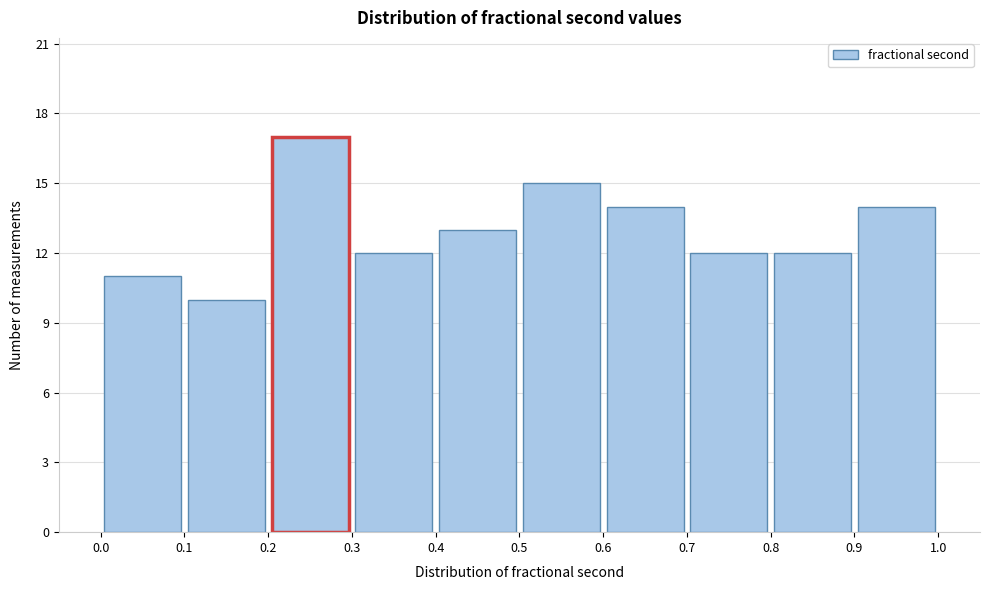

What is the height of the bar covering 0.5 to 0.6 on the x-axis? The values are not printed on the chart, so give them approximately, as read against the axis.

15